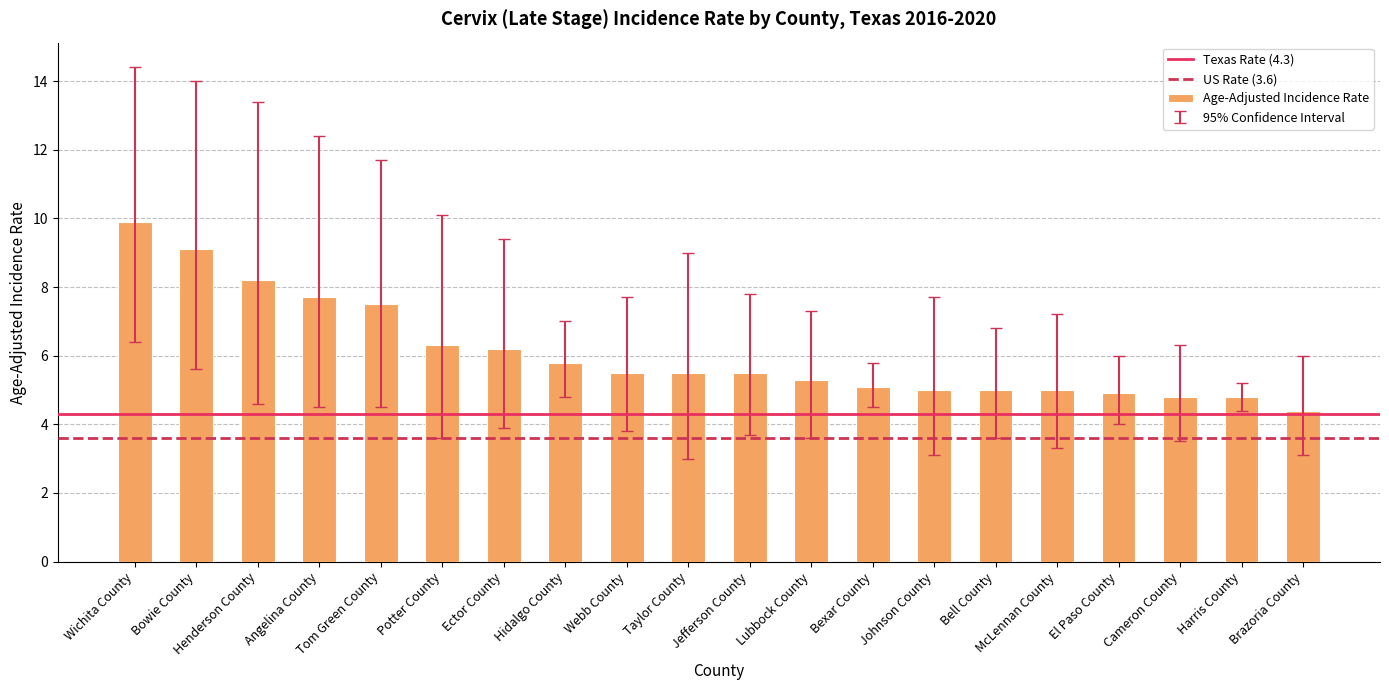

What is the approximate value at Henderson County?

8.2